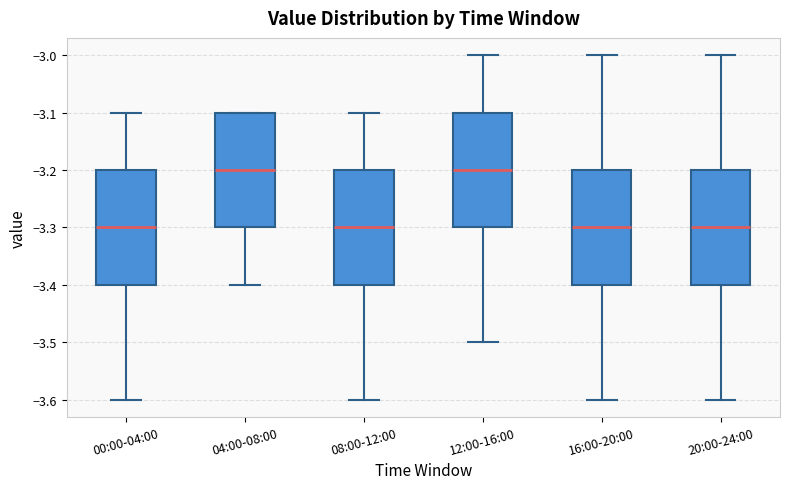

Reading left to right, transcribe this box plot: for each box, give where its median line is, the range the box spans, and where its two whiskers end, as read against the y-axis. The values are not printed on the chart, so give them approximately, as read against the axis.

00:00-04:00: median -3.3, box -3.4 to -3.2, whiskers -3.6 to -3.1
04:00-08:00: median -3.2, box -3.3 to -3.1, whiskers -3.4 to -3.1
08:00-12:00: median -3.3, box -3.4 to -3.2, whiskers -3.6 to -3.1
12:00-16:00: median -3.2, box -3.3 to -3.1, whiskers -3.5 to -3.0
16:00-20:00: median -3.3, box -3.4 to -3.2, whiskers -3.6 to -3.0
20:00-24:00: median -3.3, box -3.4 to -3.2, whiskers -3.6 to -3.0